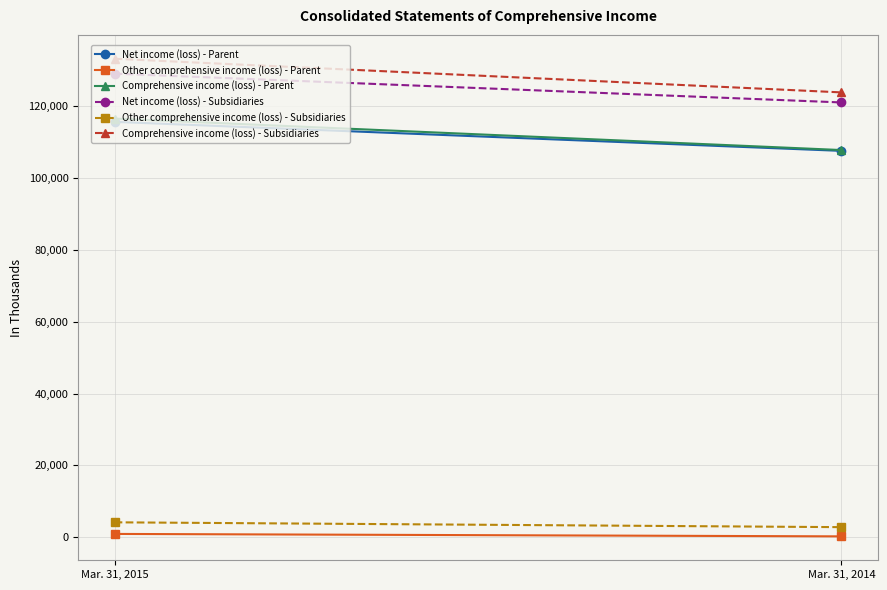

What is the average value of the Net income (loss) - Subsidiaries series?

125092